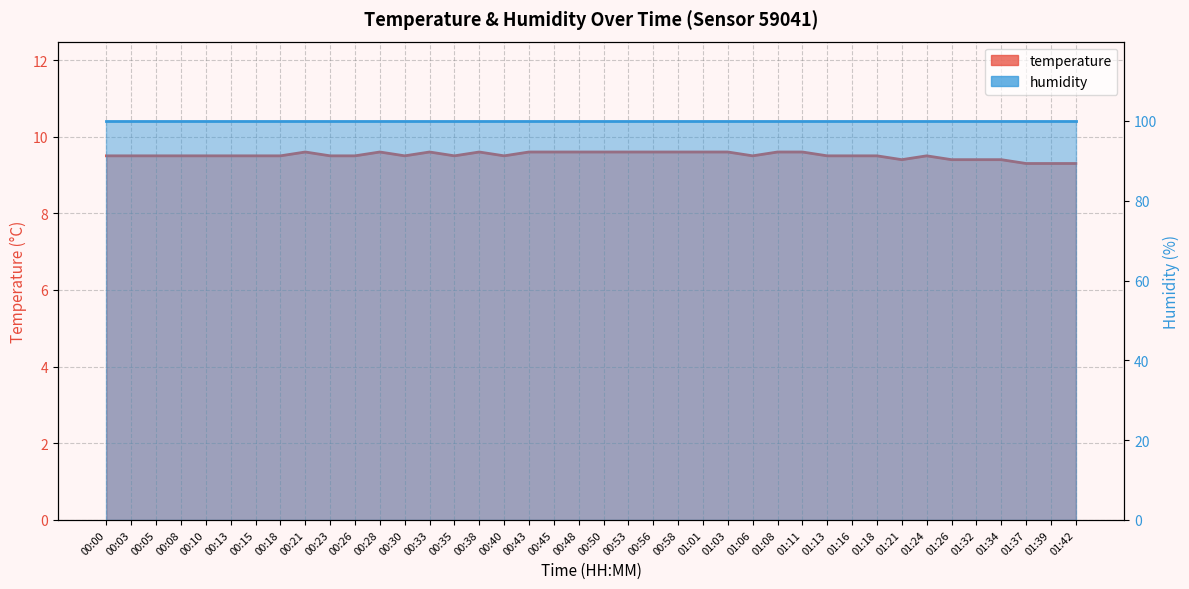

At which category does the data reach its first local peak?

00:21